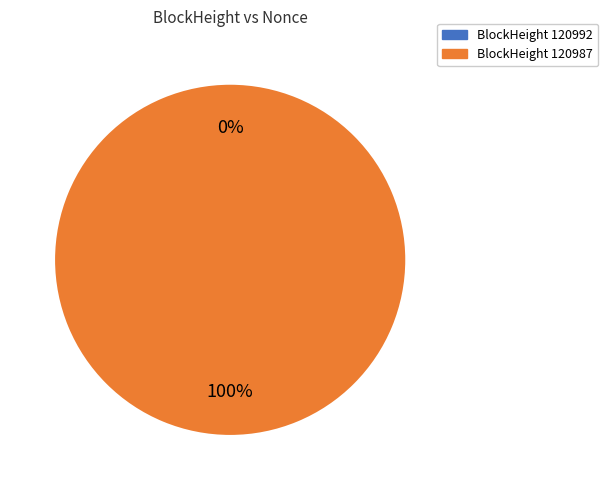

To the nearest percent, what is the combined percentage of 120992 and 120987?

100%